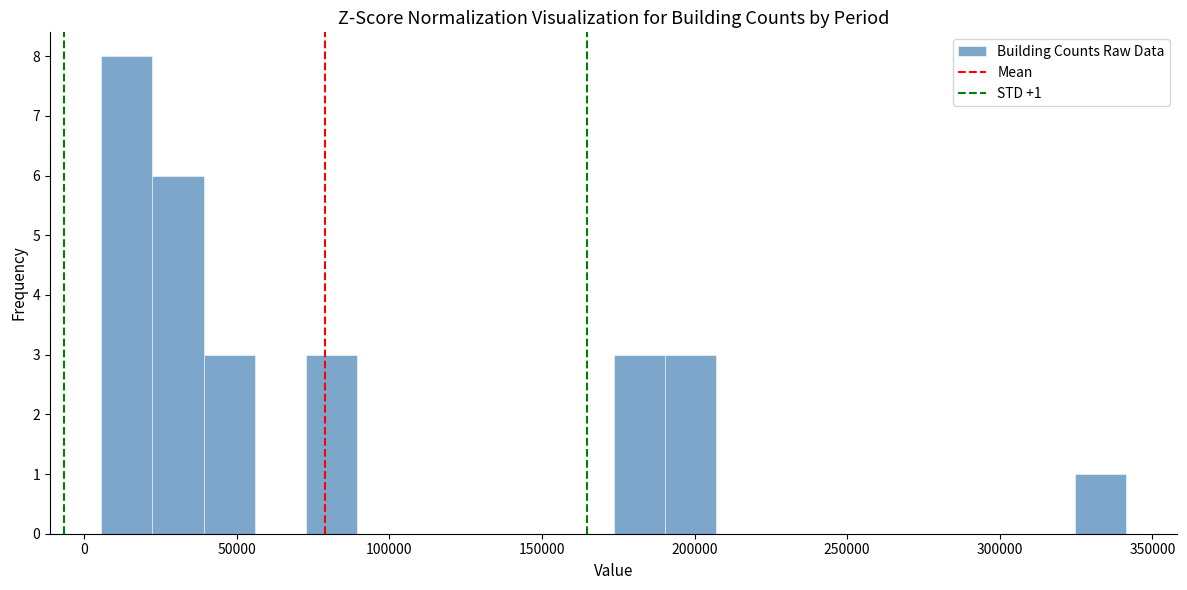

Around what value on the x-axis is the tallest bar? Give the approximate position of its centre, as read against the axis.

15000